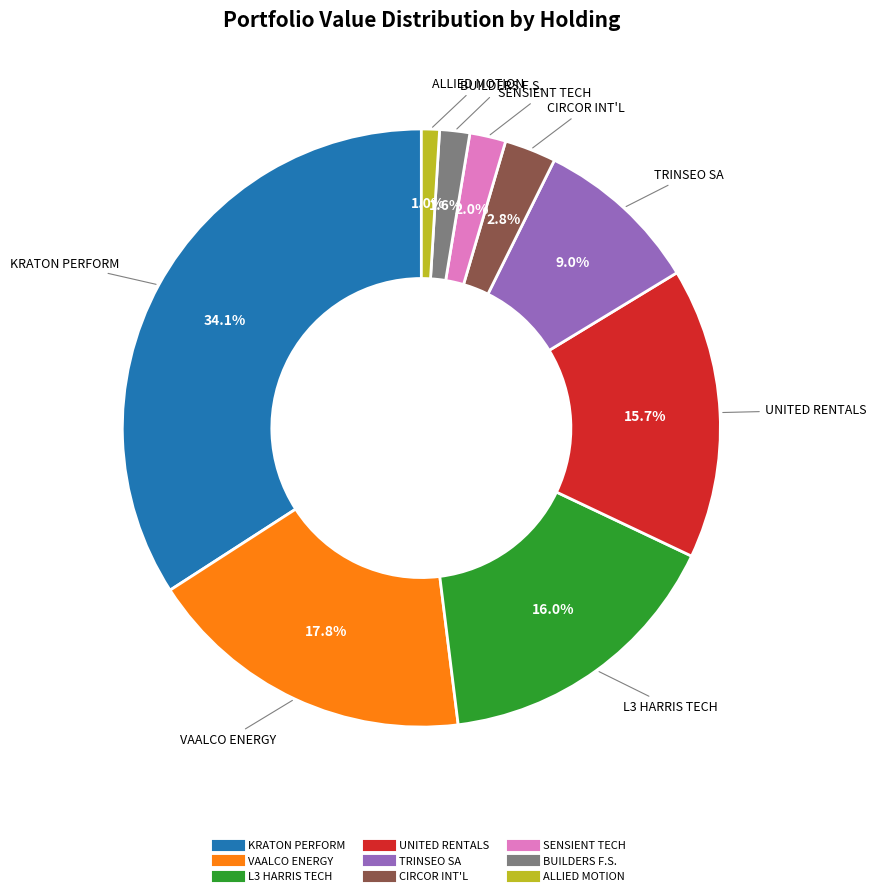

To the nearest percent, what is the combined percentage of CIRCOR INT'L and TRINSEO SA?

12%